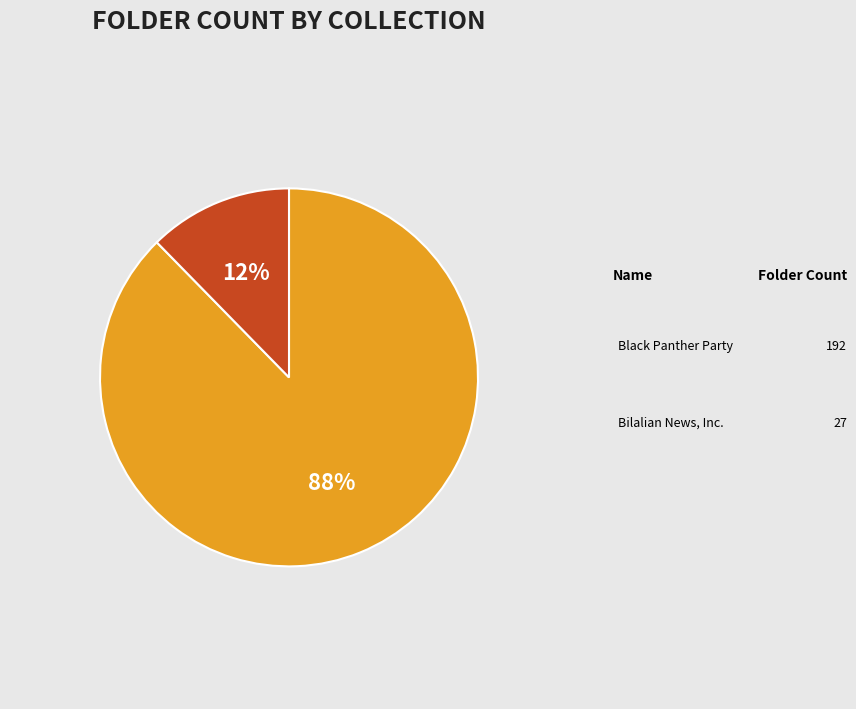

To the nearest percent, what is the average slice percentage?

50%